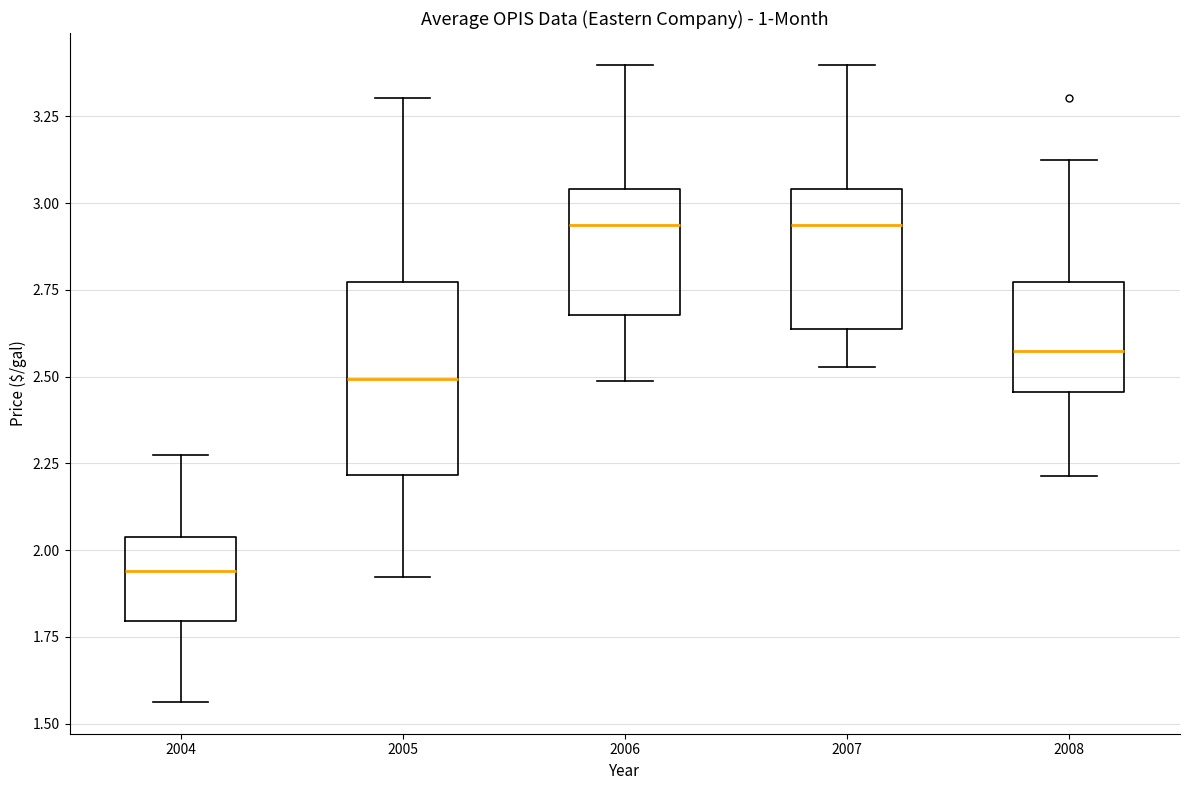

Comparing the boxes themselves (not the whiskers), which one is the tallest?

2005